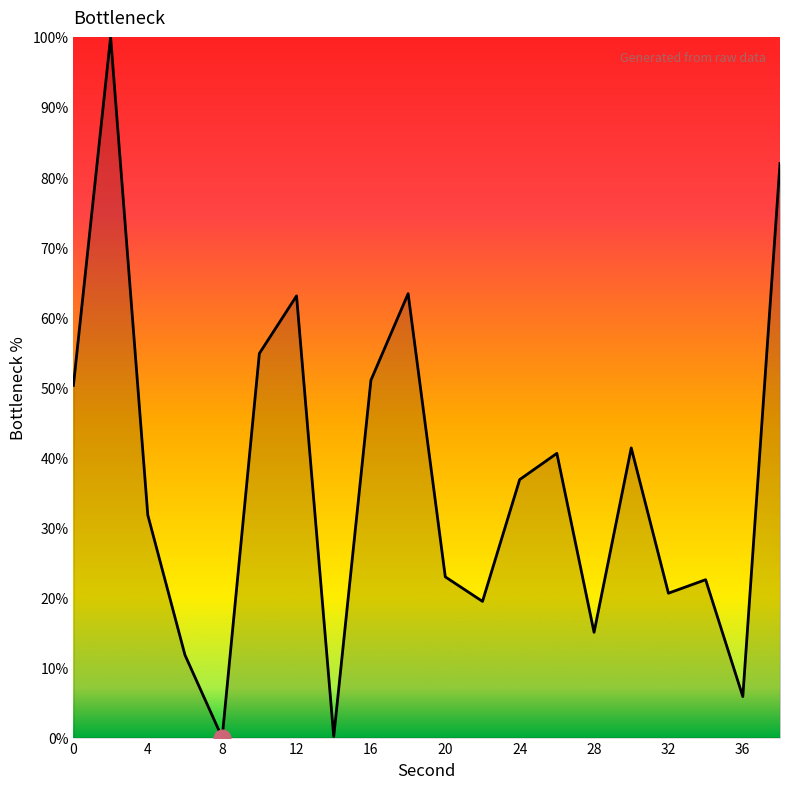

What is the sum of all values?

733.2